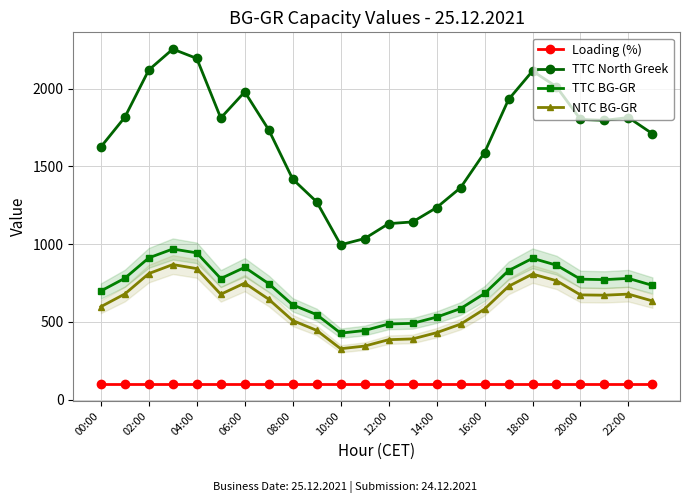

True or false: Loading (%) has a value of 100 at 10:00.

True